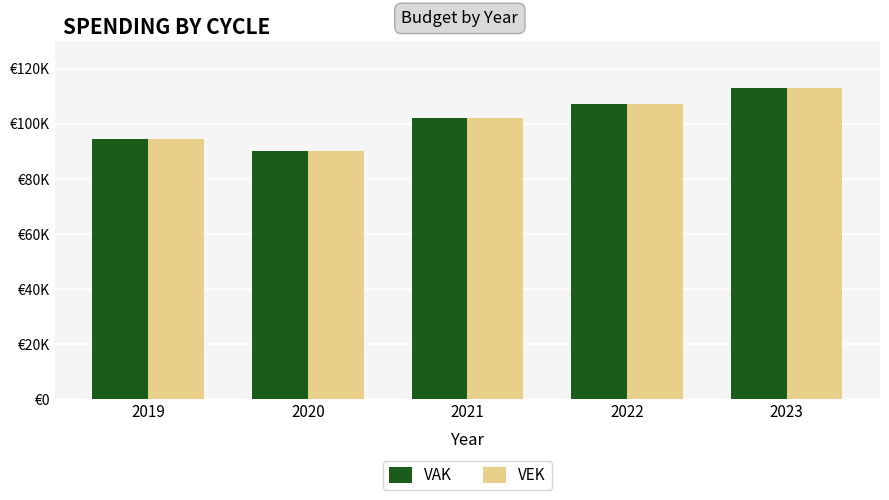

Which series has the largest range (max minus min)?

VAK